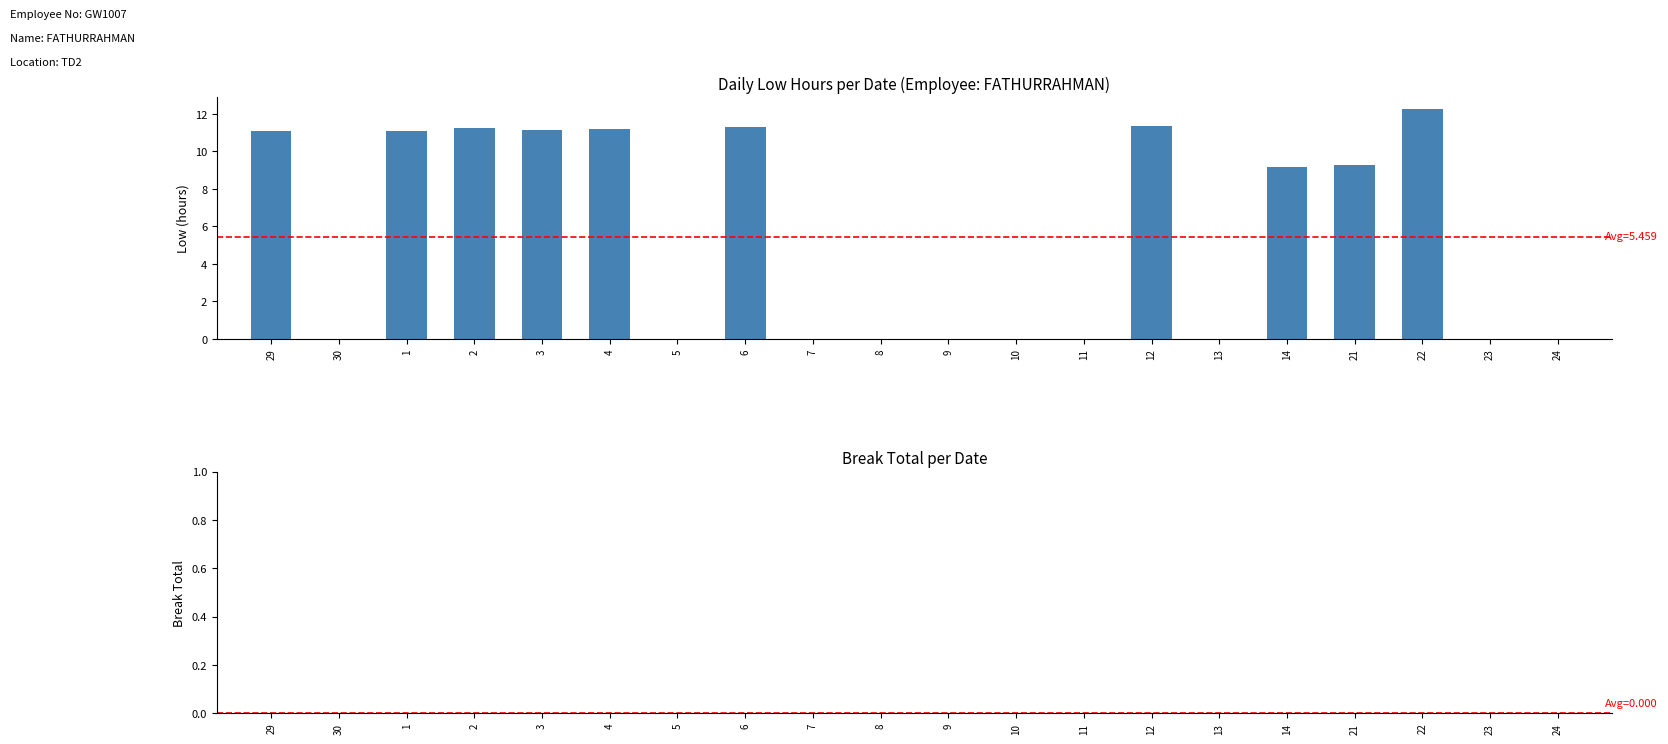

Between 9 and 12, which is larger?

12